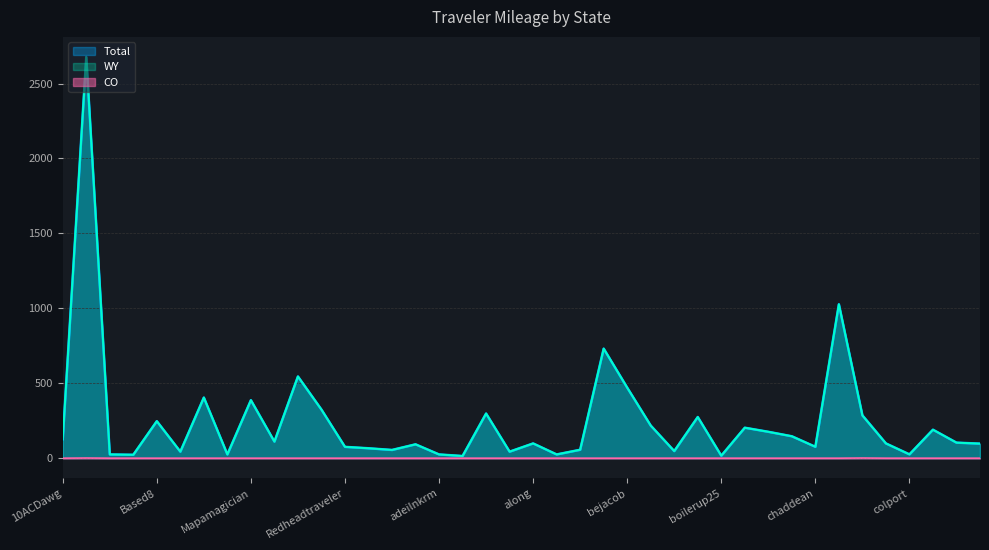

How many positive values does the CO series have?

2